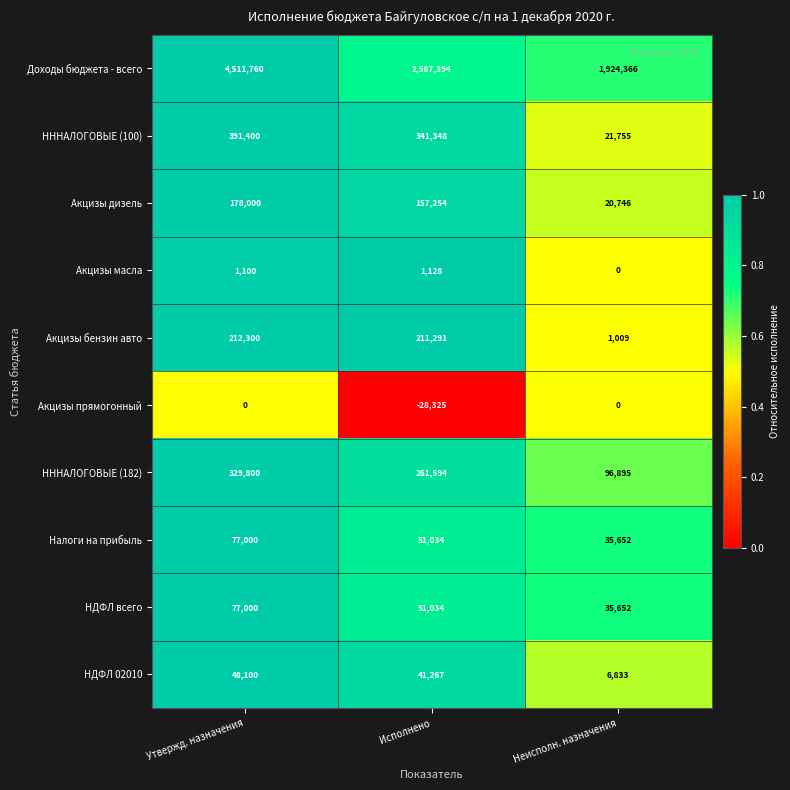

What is the maximum value shown in the chart?

4511760